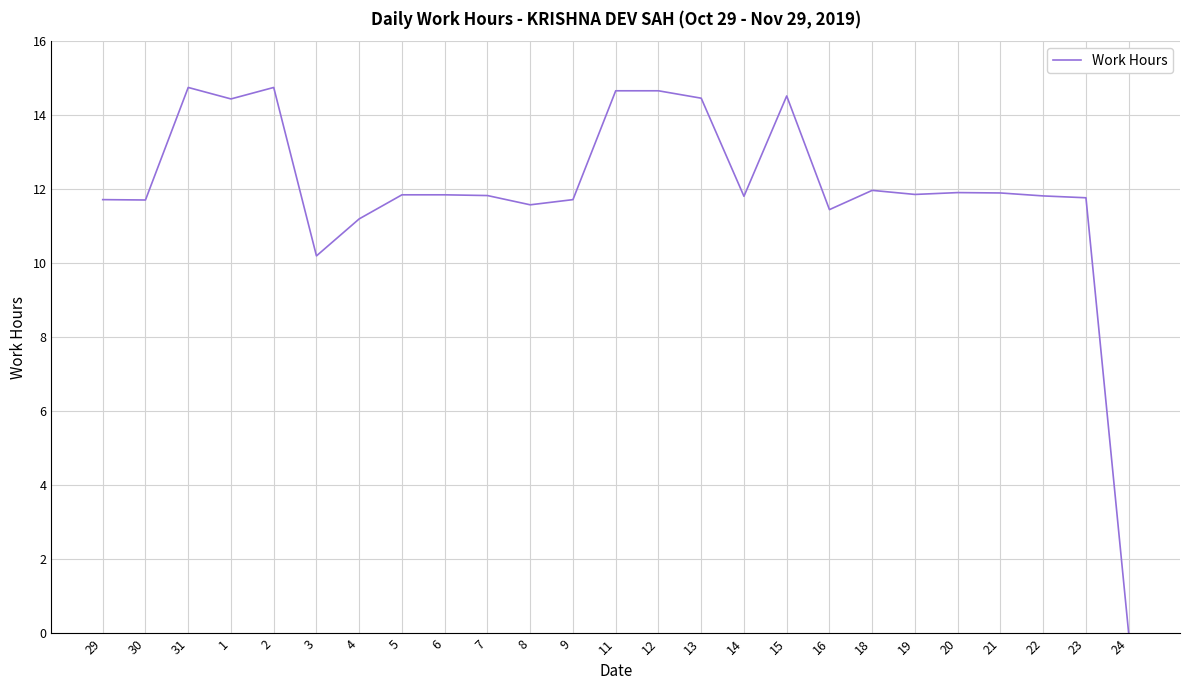

What position from the right is 21?

4